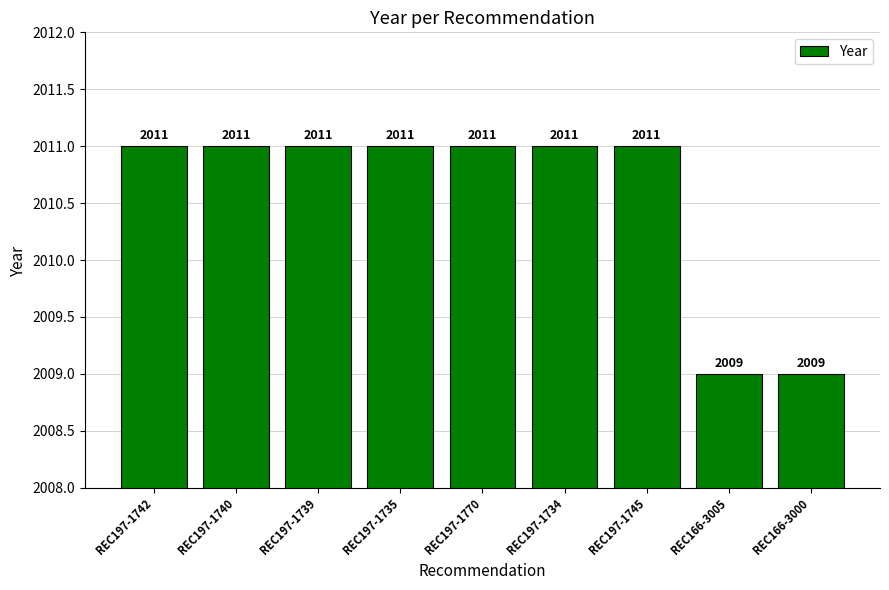

What is the label of the 5th bar from the left?

REC197-1770